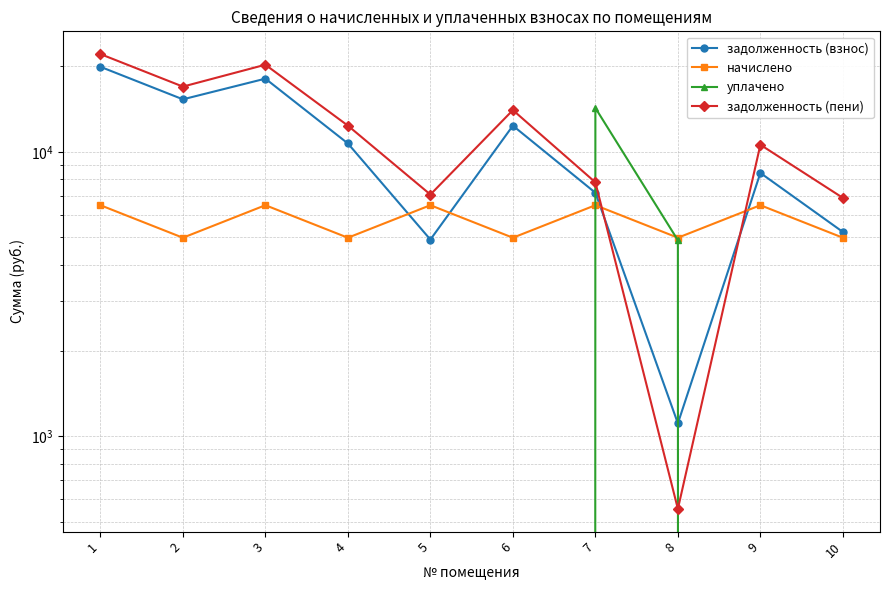

At which category does задолженность (пени) reach its first local valley?

2